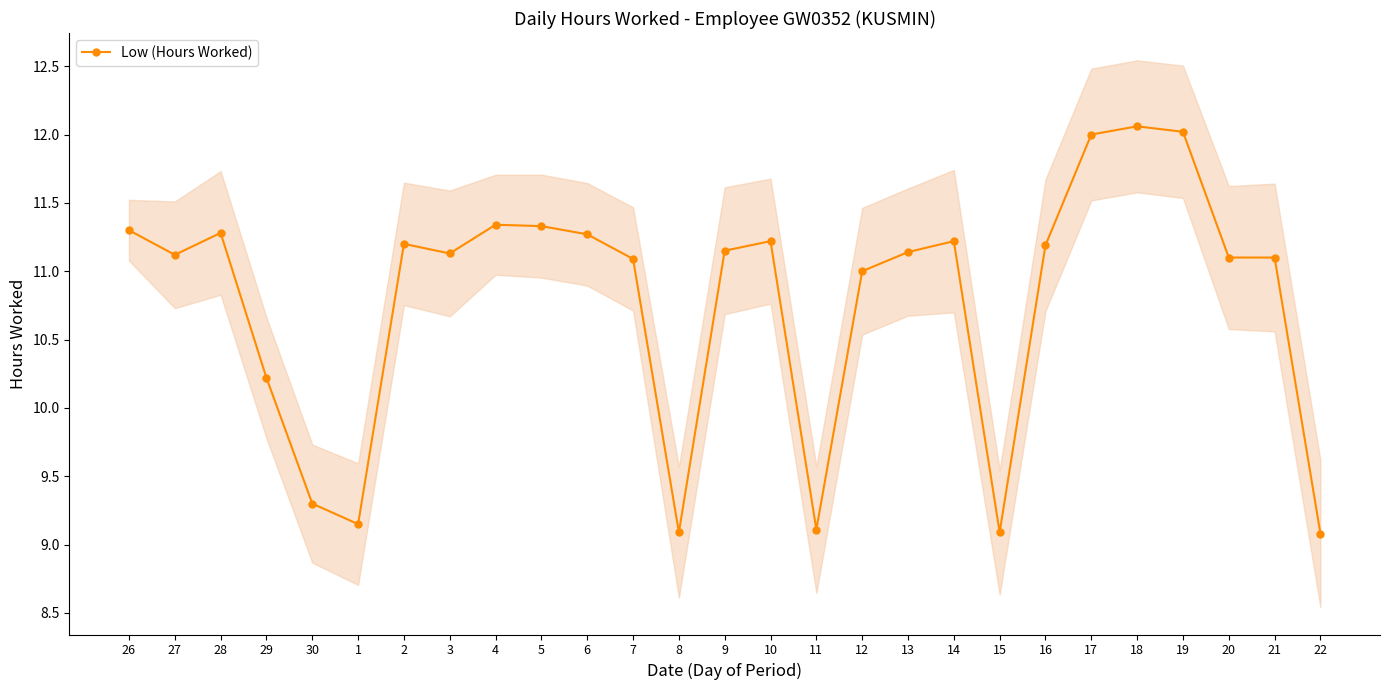

How many points are lower than both their immediate neighbors (excluding endpoints)?

6